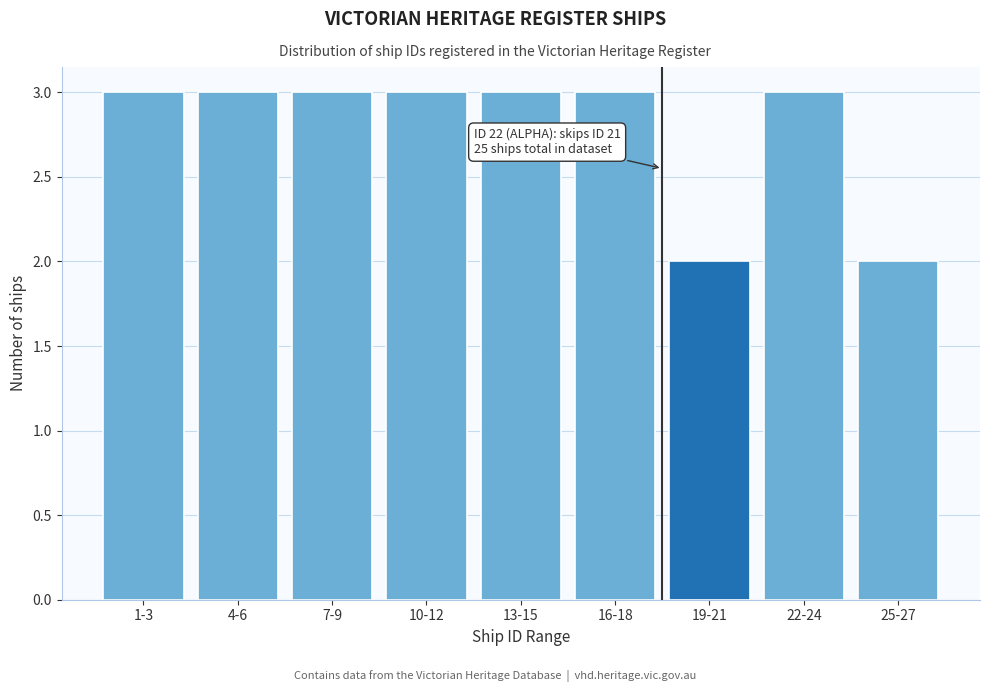

Reading left to right, transcribe all the data shown in this chart.

1-3=3	4-6=3	7-9=3	10-12=3	13-15=3	16-18=3	19-21=2	22-24=3	25-27=2